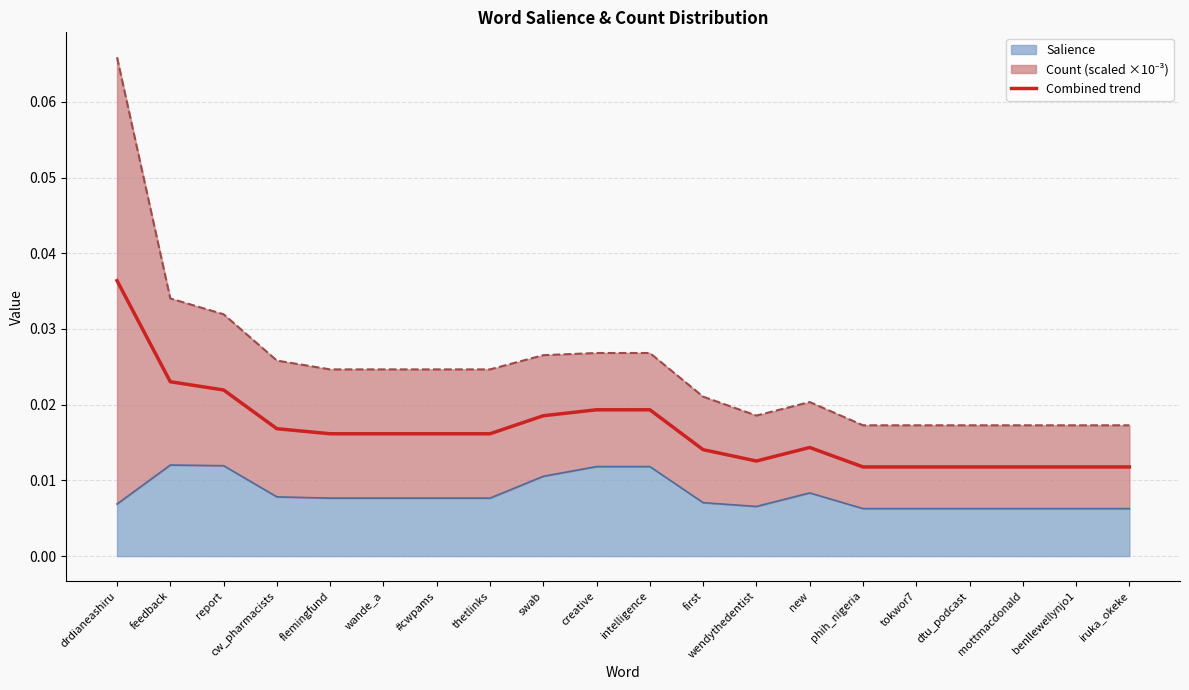

Reading left to right, list all the values displayed in this chart.

drdianeashiru=0.0	feedback=0.0	report=0.0	cw_pharmacists=0.0	flemingfund=0.0	wande_a=0.0	#cwpams=0.0	thetlinks=0.0	swab=0.0	creative=0.0	intelligence=0.0	first=0.0	wendythedentist=0.0	new=0.0	phih_nigeria=0.0	tokwor7=0.0	dtu_podcast=0.0	mottmacdonald=0.0	benllewellynjo1=0.0	iruka_okeke=0.0